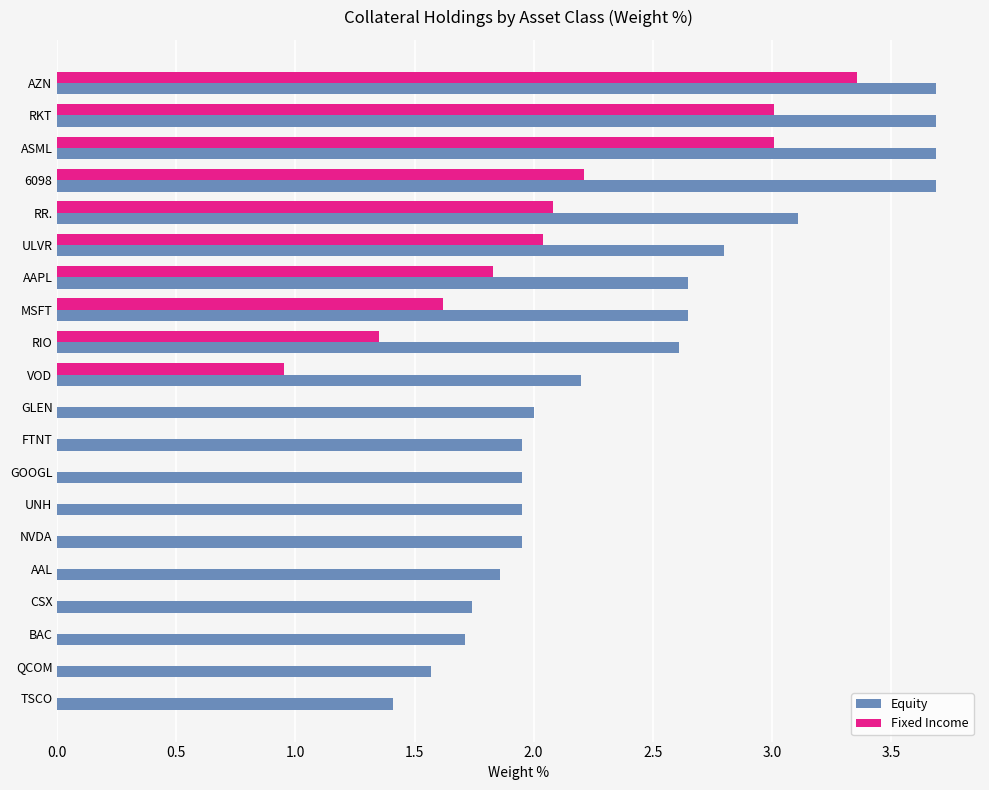

Which series has the largest total across all categories?

Equity